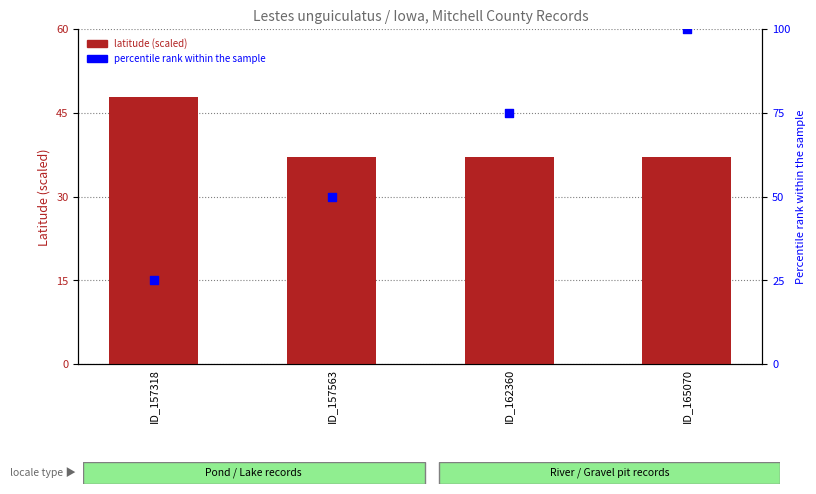

Which series contains the lowest Y value?

percentile rank within the sample